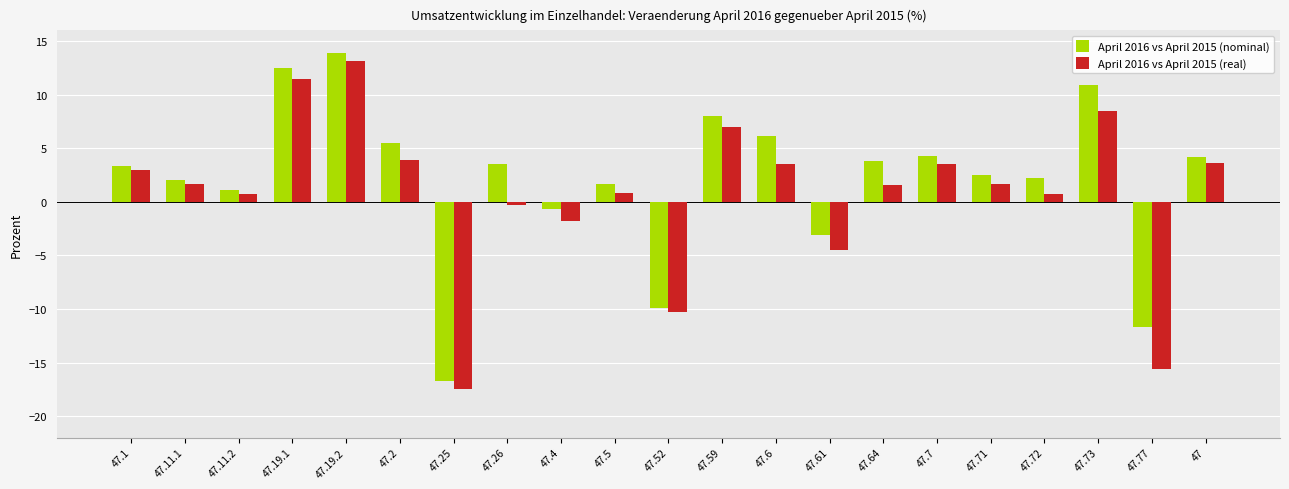

Rank the series at 47.6 from lowest to highest value.

April 2016 vs April 2015 (real), April 2016 vs April 2015 (nominal)